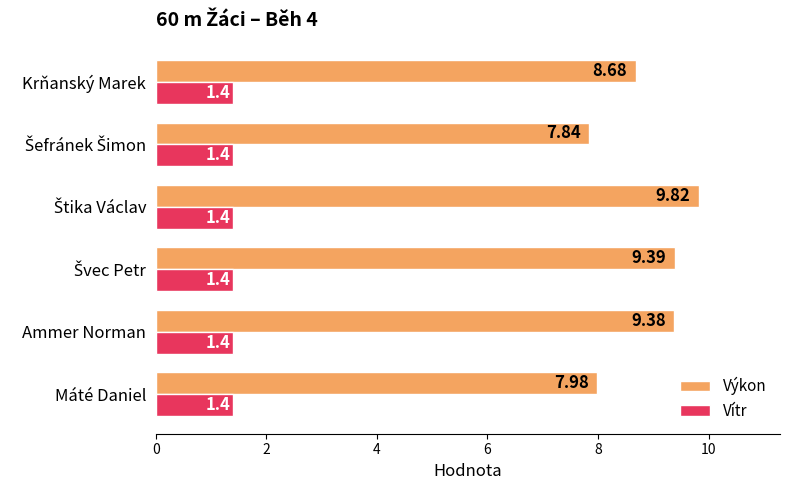

How many values in the Výkon series are below 9?

3